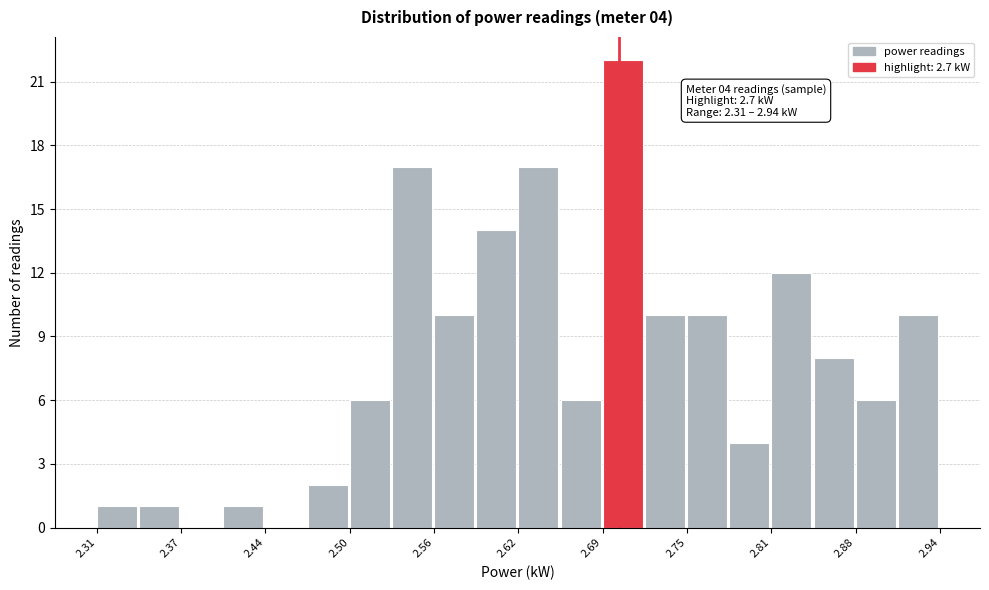

Read against the x-axis, roughly where is the centre of the tallest bar?

2.70